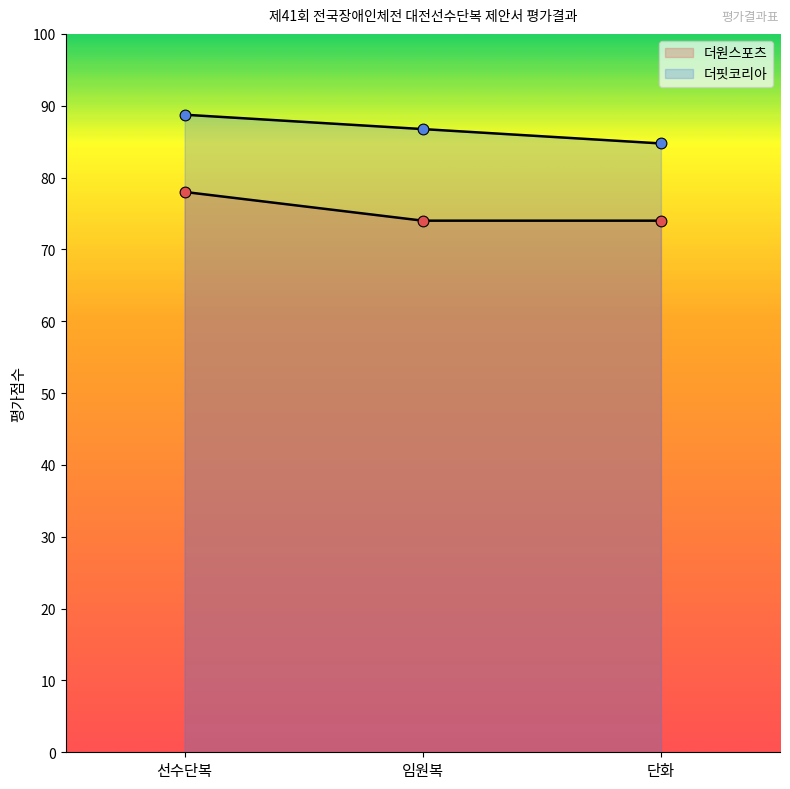

Which series has the largest Y range (max minus min)?

더원스포츠